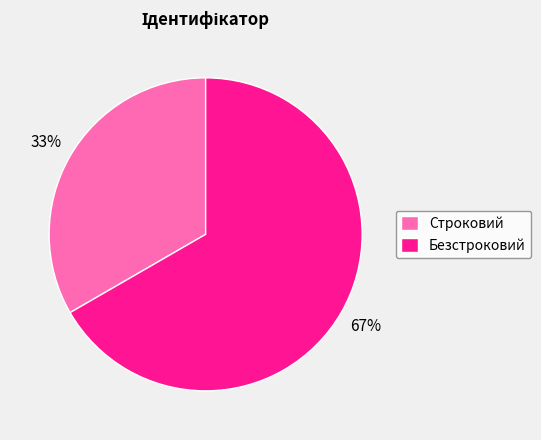

What is the ratio of the value at Безстроковий to the value at Строковий?

2.0